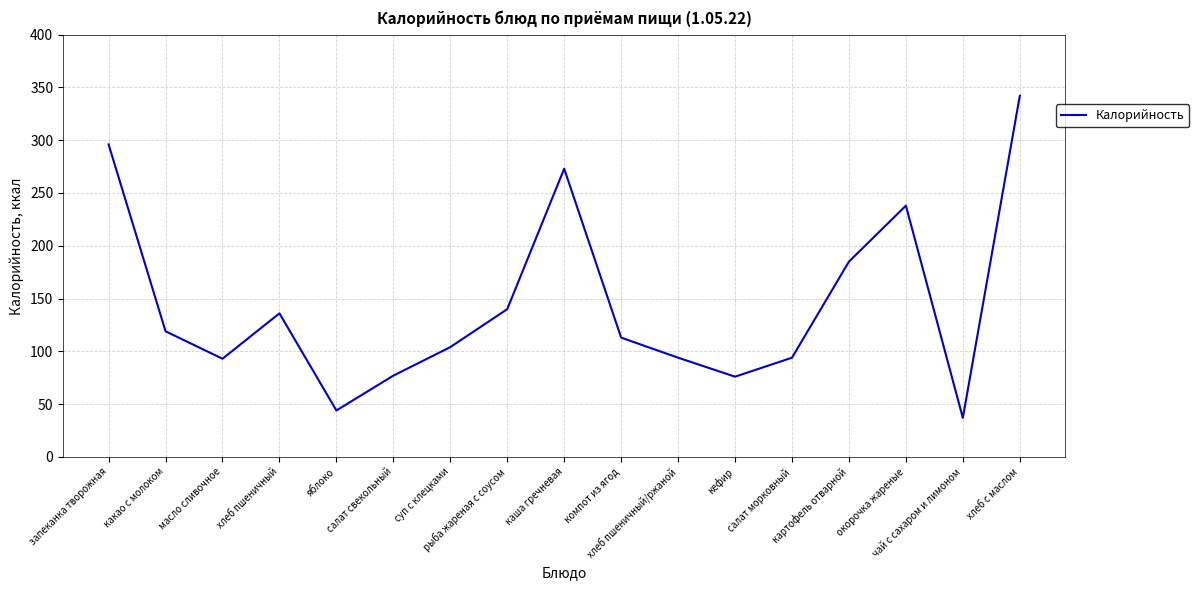

What is the difference between the maximum and minimum values?

305